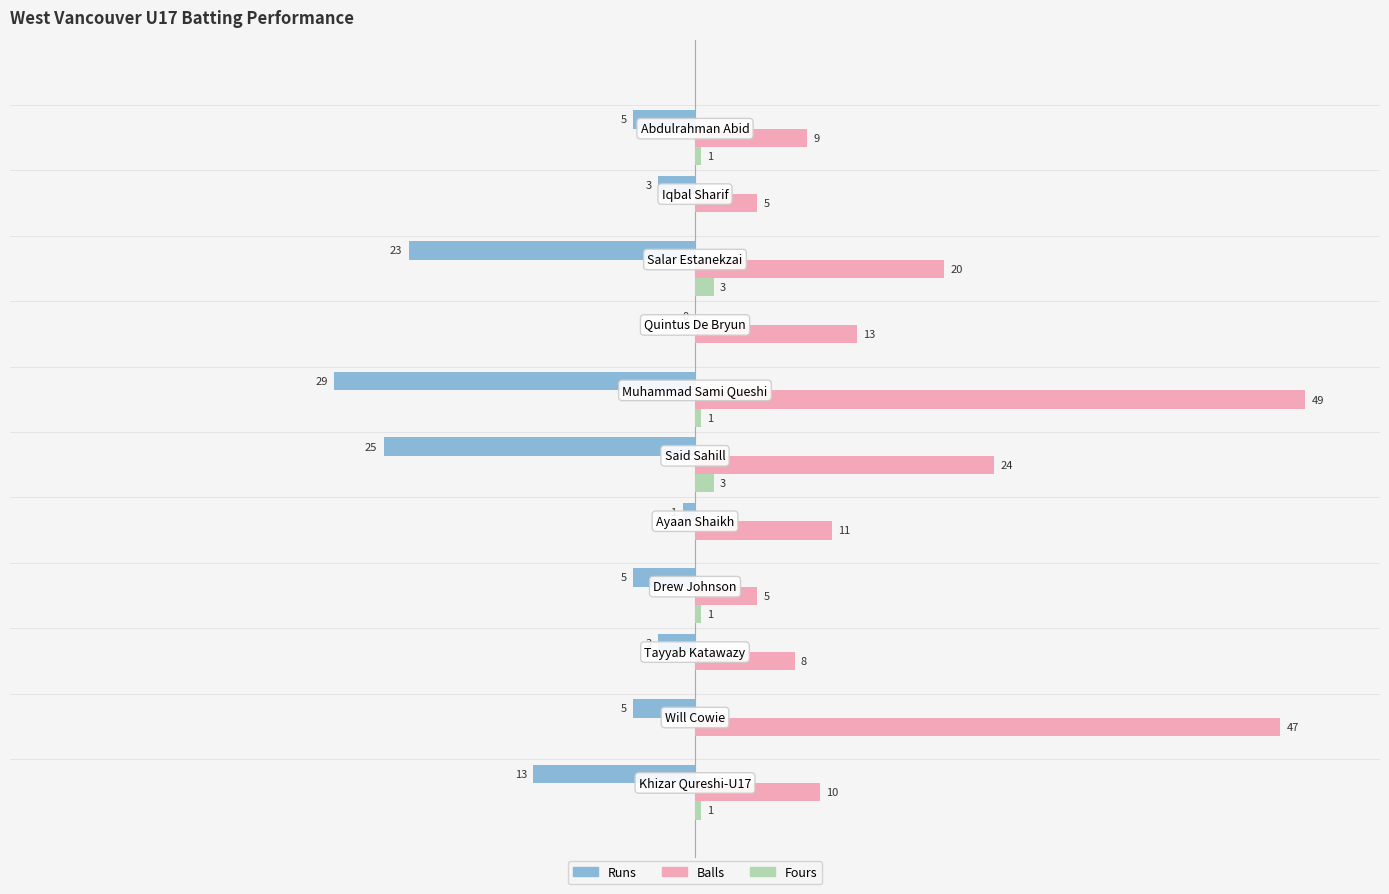

What are all the series names shown in the legend?

Runs, Balls, Fours